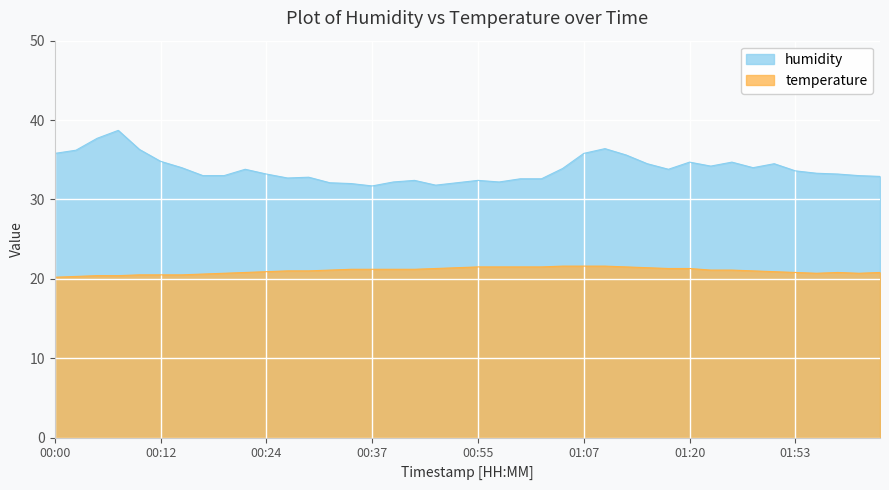

Read the humidity value at 02:05.

33.0